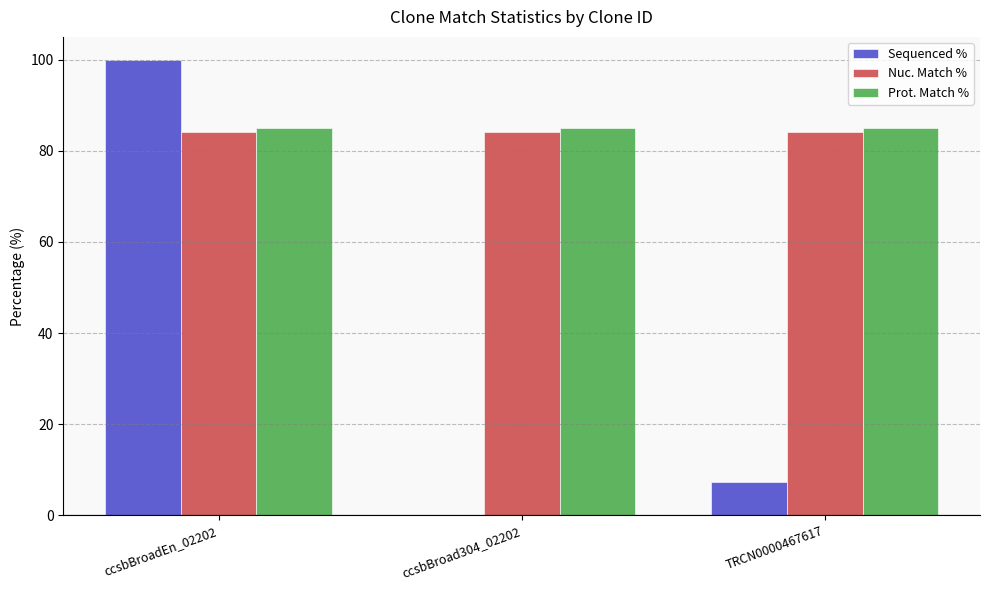

Is the value of Sequenced % at ccsbBroadEn_02202 greater than the value of Prot. Match % at TRCN0000467617?

Yes